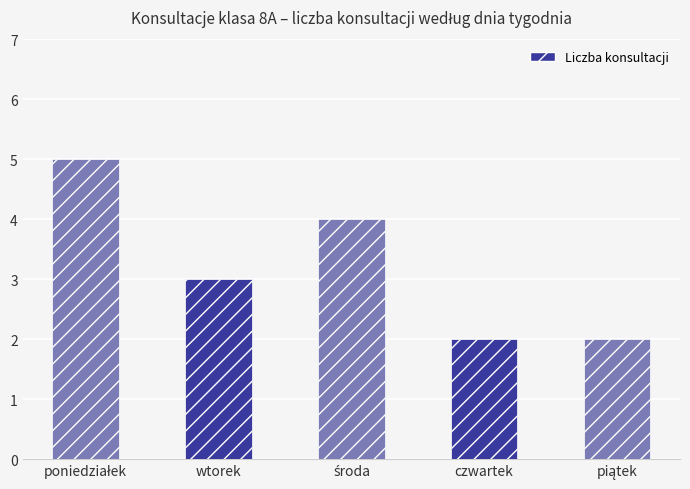

Reading left to right, list all the values displayed in this chart.

5	3	4	2	2